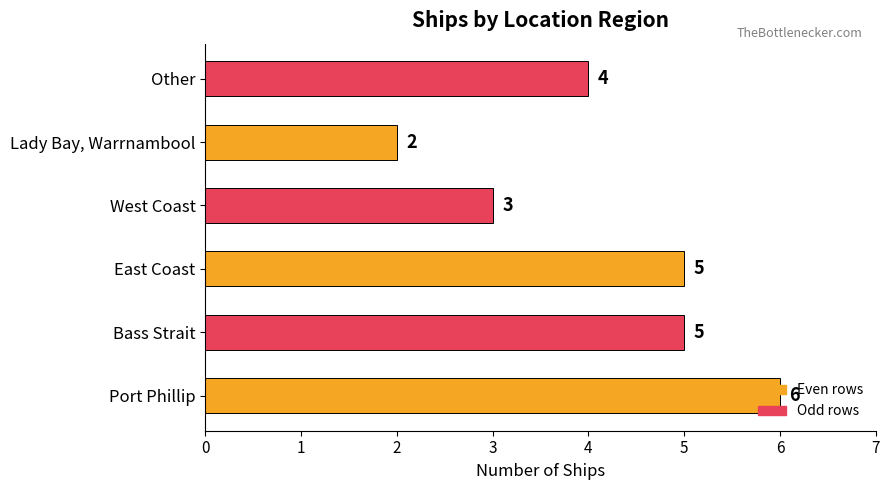

How many values are between 3 and 5?

4